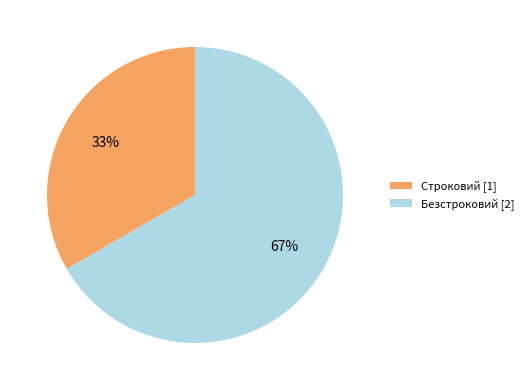

Count the number of slices in the pie.

2